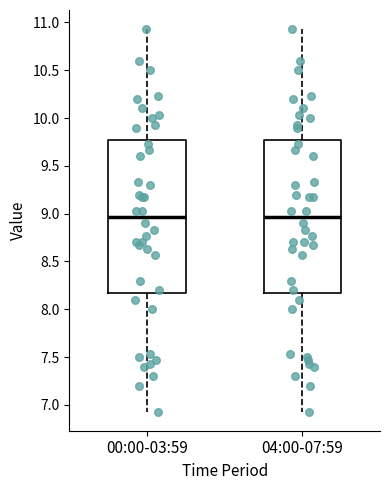

Reading left to right, read every box against the y-axis: the position of its median line, the range the box covers, and the ends of its whiskers. The values are not printed on the chart, so give them approximately, as read against the axis.

00:00-03:59: median 8.95, box 8.20 to 9.75, whiskers 6.95 to 10.95
04:00-07:59: median 8.95, box 8.20 to 9.75, whiskers 6.95 to 10.95